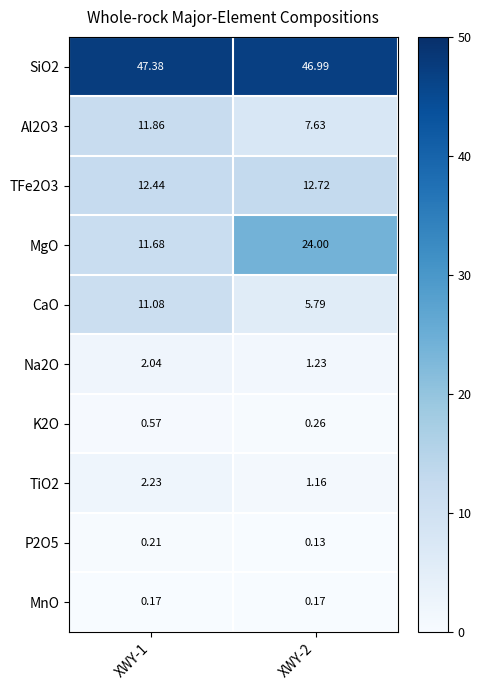

Between XWY-1 and XWY-2, which series saw the biggest shift?

MgO